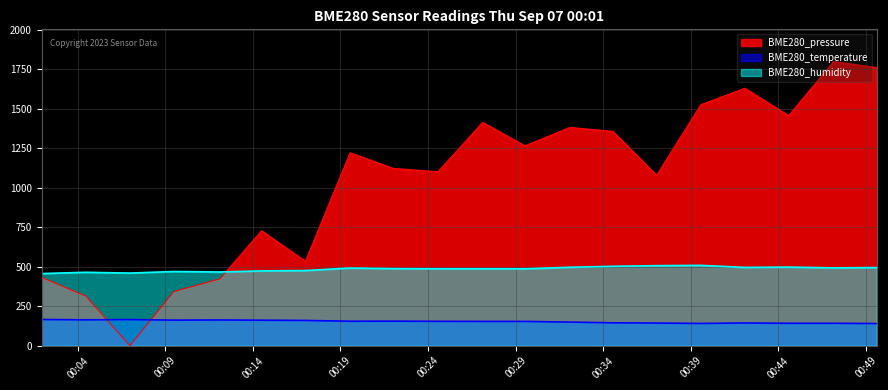

What is the average value of the BME280_humidity series?

485.4